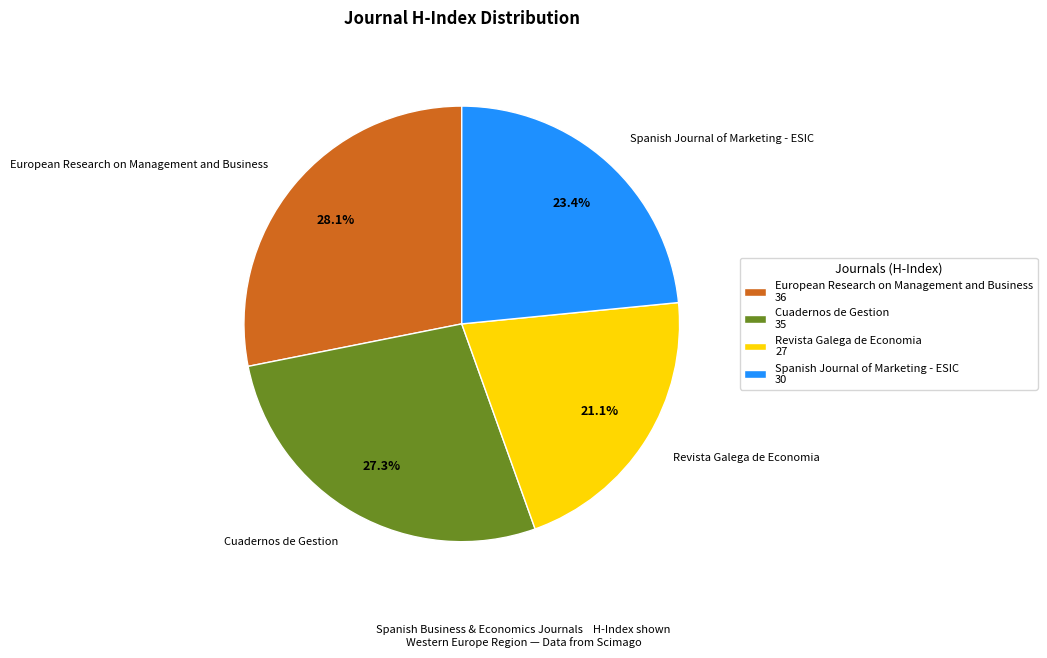

Is Spanish Journal of Marketing - ESIC the majority of the pie?

No